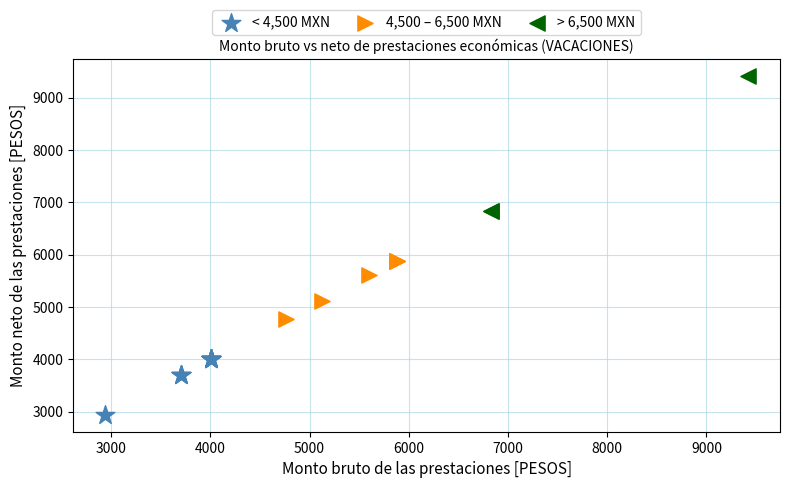

Which series contains the highest Y value?

> 6,500 MXN